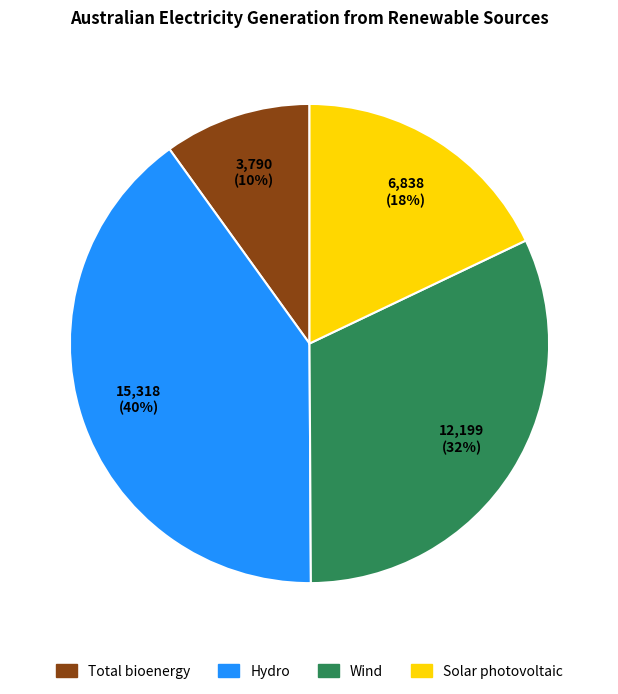

Approximately how many times larger is the value at Total bioenergy compared to Solar photovoltaic?

0.6